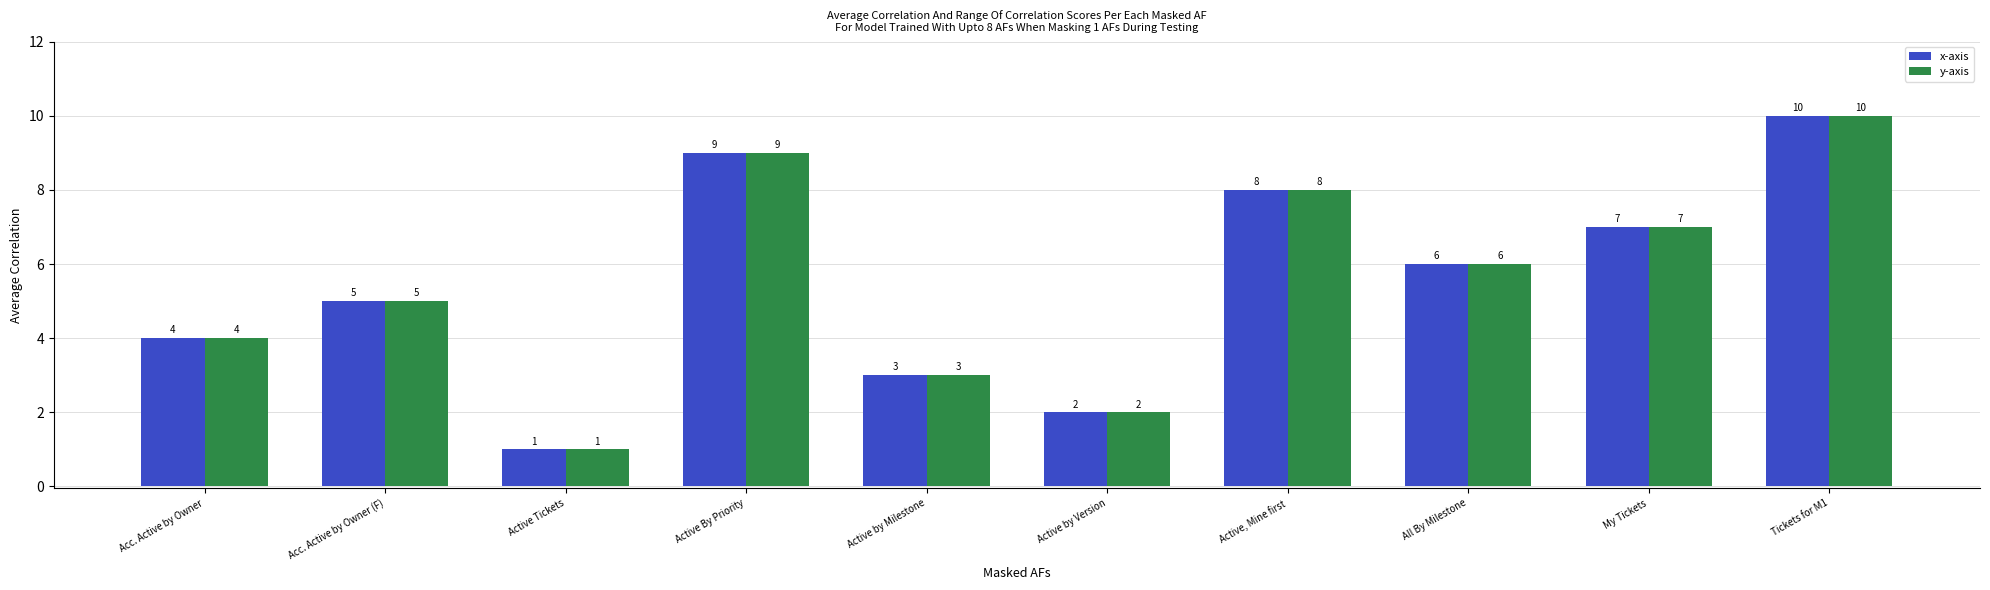

Reading left to right, transcribe all the data shown in this chart.

x-axis: Acc. Active by Owner=4	Acc. Active by Owner (F)=5	Active Tickets=1	Active By Priority=9	Active by Milestone=3	Active by Version=2	Active, Mine first=8	All By Milestone=6	My Tickets=7	Tickets for M1=10
y-axis: Acc. Active by Owner=4	Acc. Active by Owner (F)=5	Active Tickets=1	Active By Priority=9	Active by Milestone=3	Active by Version=2	Active, Mine first=8	All By Milestone=6	My Tickets=7	Tickets for M1=10